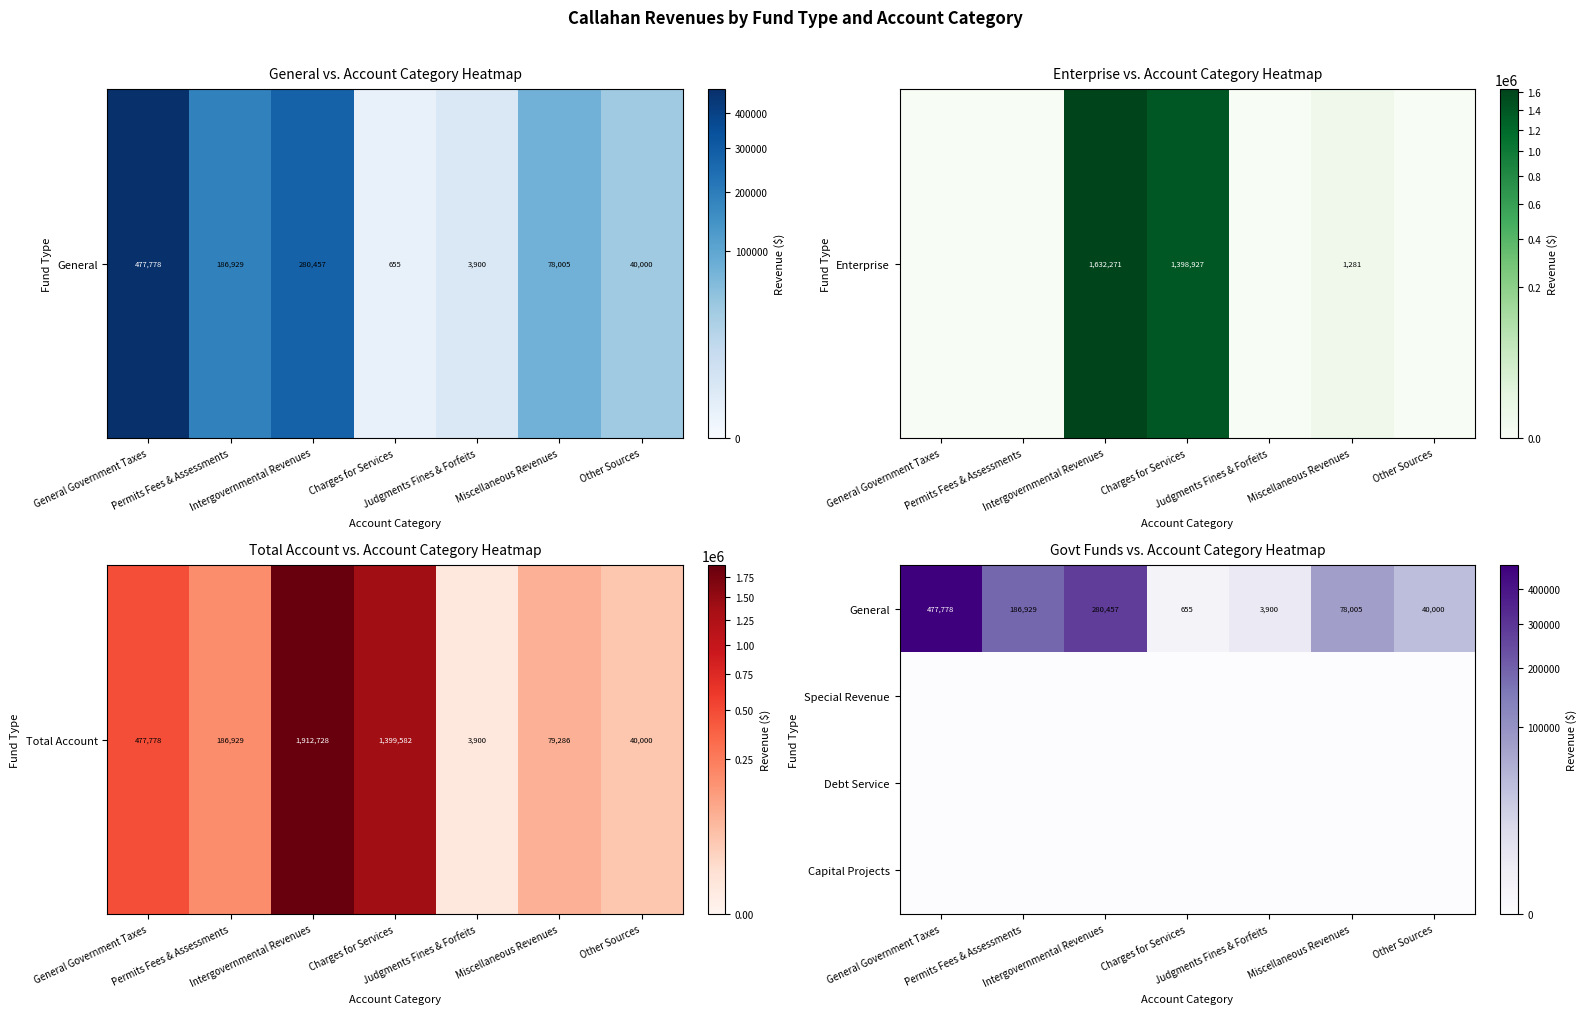

What is the difference between the second highest and minimum values in the General series?

279802